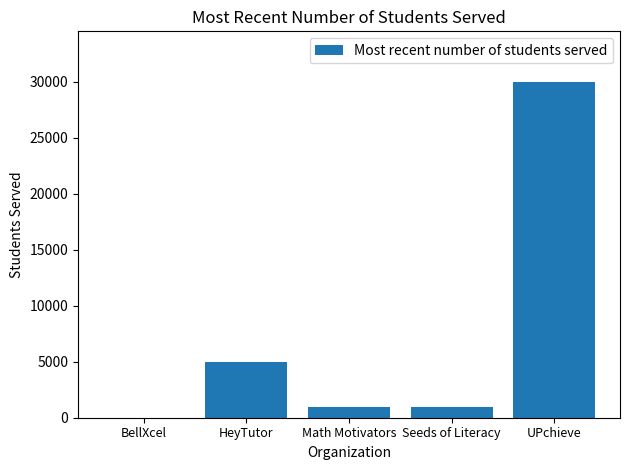

What is the sum of all values?

37000